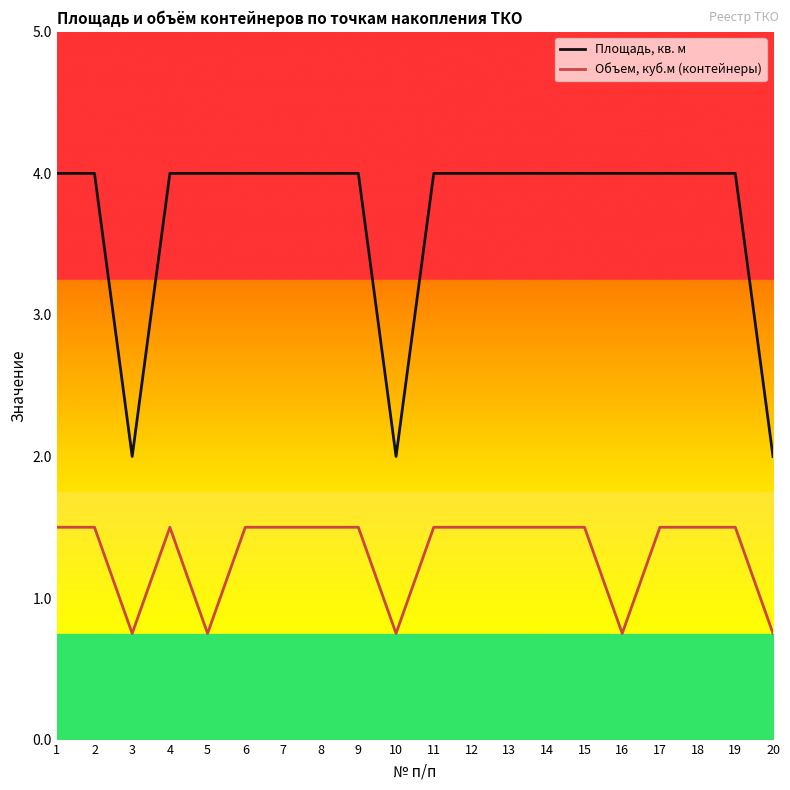

Which series has the widest spread of values?

Площадь, кв. м